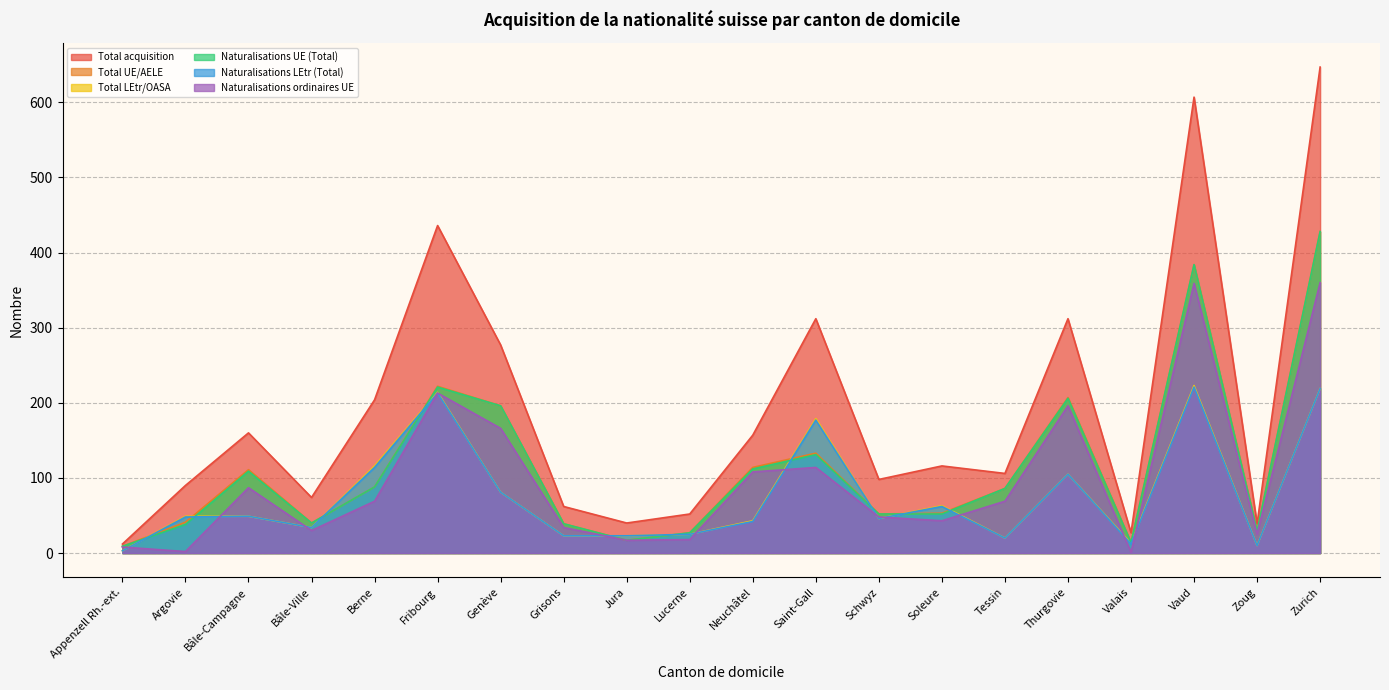

Reading left to right, list all the values displayed in this chart.

Total acquisition: Appenzell Rh.-ext.=12	Argovie=90	Bâle-Campagne=160	Bâle-Ville=74	Berne=204	Fribourg=436	Genève=277	Grisons=62	Jura=40	Lucerne=52	Neuchâtel=157	Saint-Gall=312	Schwyz=98	Soleure=116	Tessin=106	Thurgovie=312	Valais=27	Vaud=607	Zoug=39	Zurich=647
Total UE/AELE: Appenzell Rh.-ext.=9	Argovie=41	Bâle-Campagne=111	Bâle-Ville=40	Berne=88	Fribourg=222	Genève=196	Grisons=39	Jura=17	Lucerne=27	Neuchâtel=114	Saint-Gall=133	Schwyz=52	Soleure=53	Tessin=86	Thurgovie=207	Valais=14	Vaud=384	Zoug=29	Zurich=428
Total LEtr/OASA: Appenzell Rh.-ext.=3	Argovie=49	Bâle-Campagne=49	Bâle-Ville=34	Berne=116	Fribourg=214	Genève=81	Grisons=23	Jura=23	Lucerne=25	Neuchâtel=43	Saint-Gall=179	Schwyz=46	Soleure=63	Tessin=20	Thurgovie=105	Valais=13	Vaud=223	Zoug=10	Zurich=219
Naturalisations UE (Total): Appenzell Rh.-ext.=9	Argovie=38	Bâle-Campagne=109	Bâle-Ville=40	Berne=88	Fribourg=221	Genève=196	Grisons=39	Jura=17	Lucerne=27	Neuchâtel=112	Saint-Gall=131	Schwyz=52	Soleure=52	Tessin=86	Thurgovie=206	Valais=14	Vaud=384	Zoug=29	Zurich=428
Naturalisations LEtr (Total): Appenzell Rh.-ext.=3	Argovie=48	Bâle-Campagne=49	Bâle-Ville=34	Berne=114	Fribourg=213	Genève=81	Grisons=23	Jura=23	Lucerne=25	Neuchâtel=42	Saint-Gall=177	Schwyz=46	Soleure=62	Tessin=20	Thurgovie=105	Valais=12	Vaud=221	Zoug=10	Zurich=219
Naturalisations ordinaires UE: Appenzell Rh.-ext.=8	Argovie=2	Bâle-Campagne=87	Bâle-Ville=30	Berne=69	Fribourg=213	Genève=166	Grisons=34	Jura=17	Lucerne=18	Neuchâtel=108	Saint-Gall=114	Schwyz=48	Soleure=43	Tessin=69	Thurgovie=196	Valais=1	Vaud=359	Zoug=25	Zurich=360